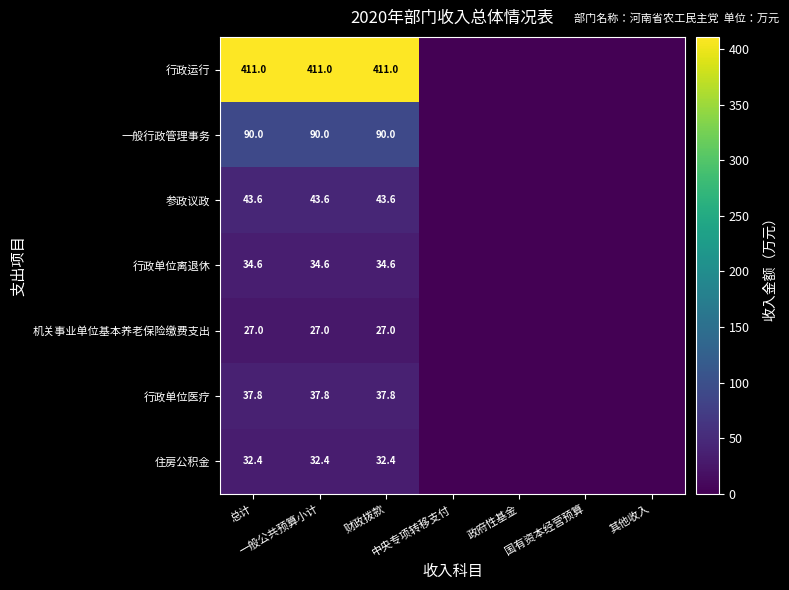

Which label corresponds to the smallest value in the chart?

中央专项转移支付